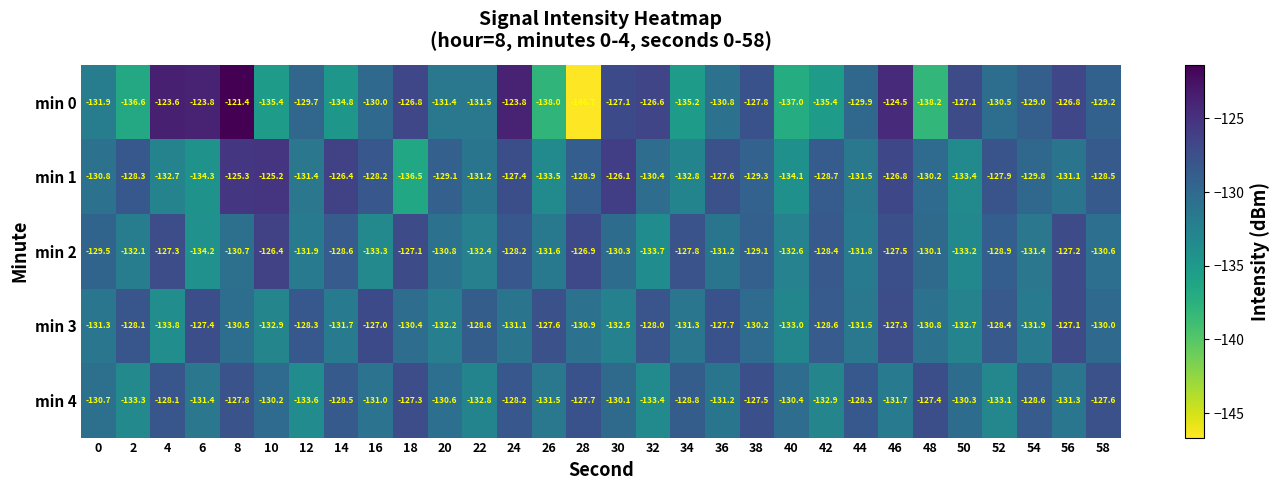

How many distinct data groups are displayed?

5